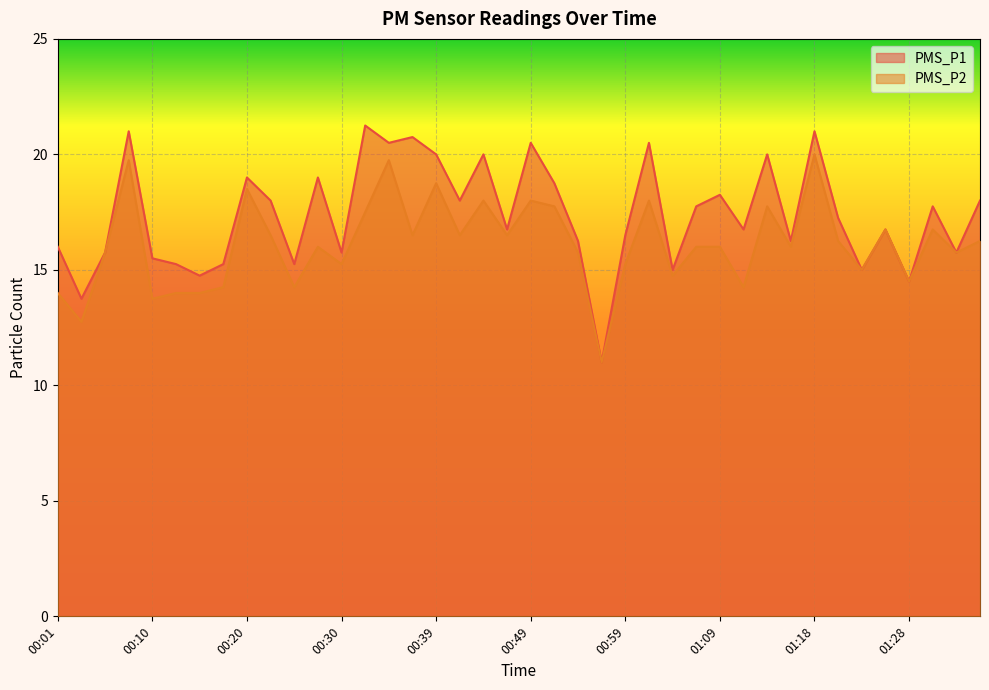

How many values in the PMS_P2 series exceed 16?

19